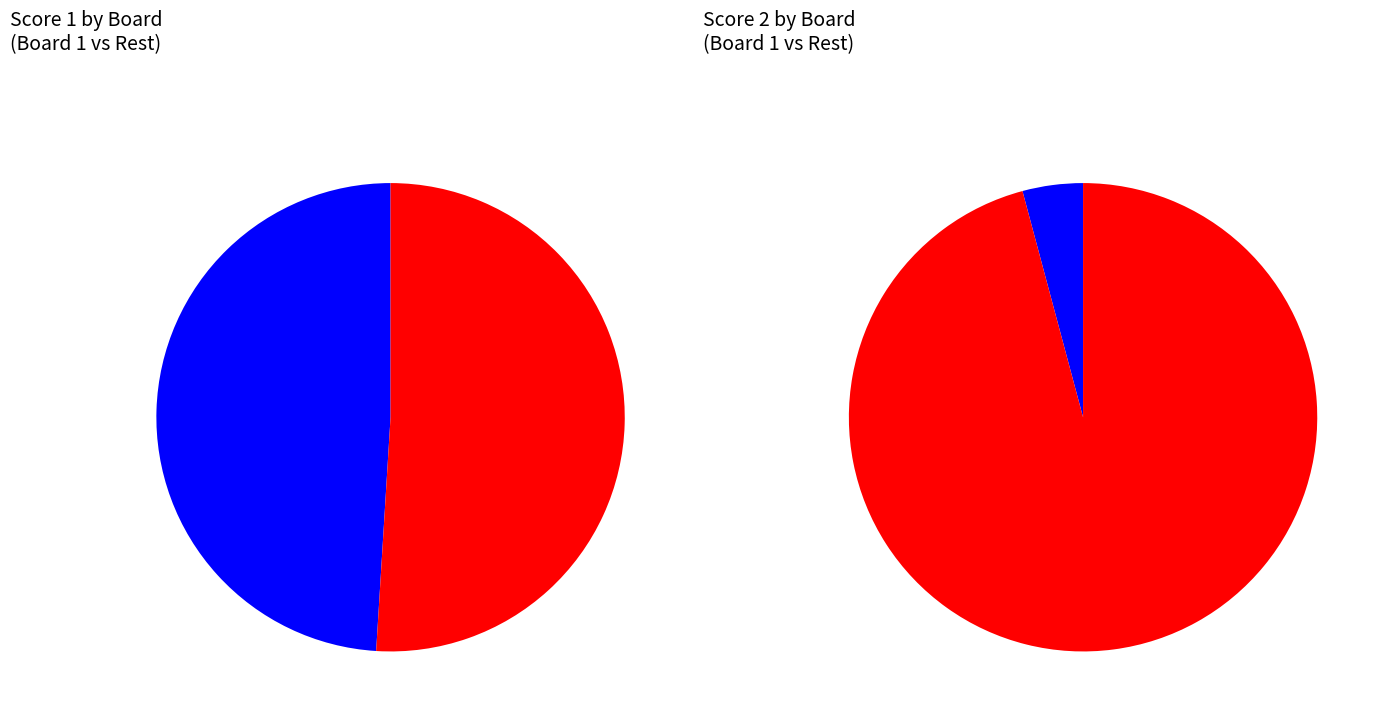

Is it true that 5 is 22% of the pie?

True